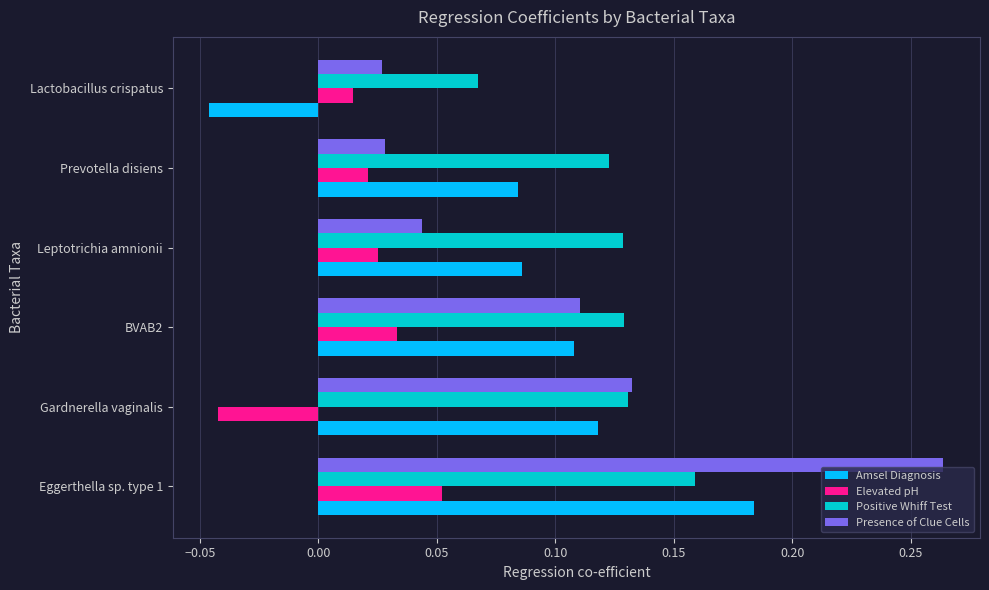

Between Prevotella disiens and Lactobacillus crispatus, which series saw the biggest shift?

Amsel Diagnosis